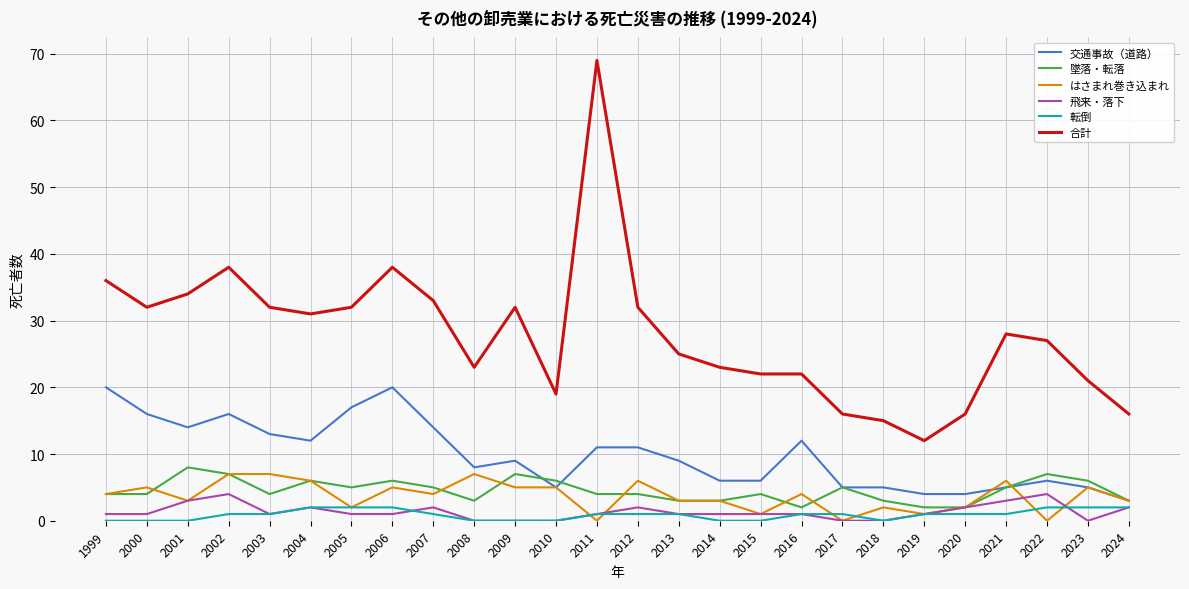

After their last crossing, which series has the higher values: はさまれ巻き込まれ or 飛来・落下?

はさまれ巻き込まれ